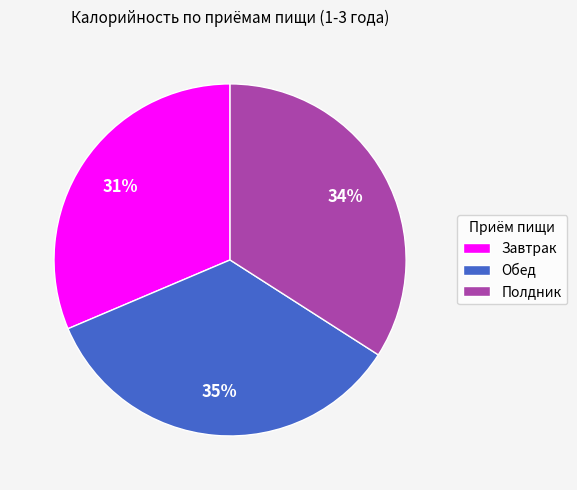

To the nearest percent, what is the combined percentage of Обед and Завтрак?

66%